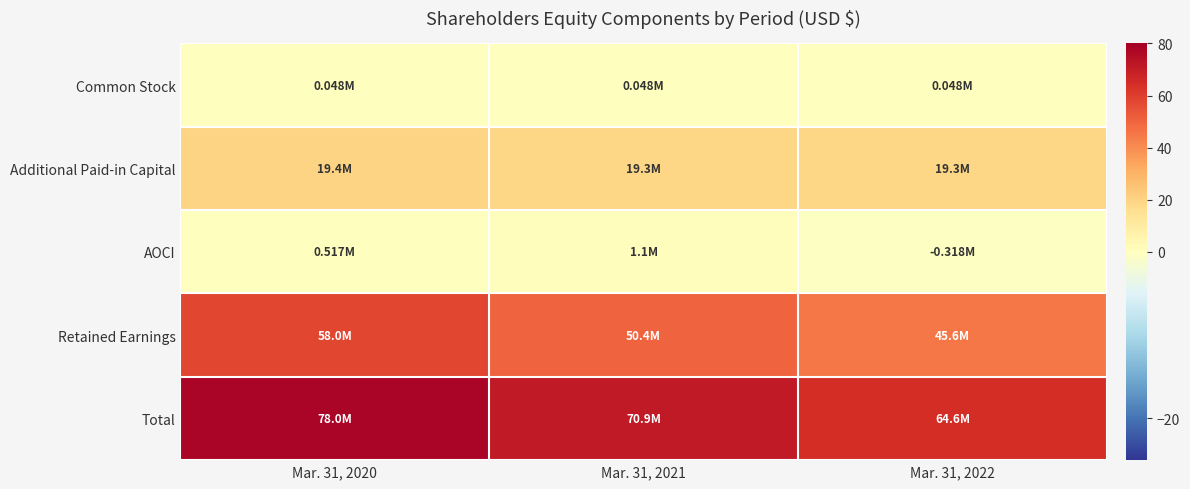

At how many categories does at least one series exceed 11?

3